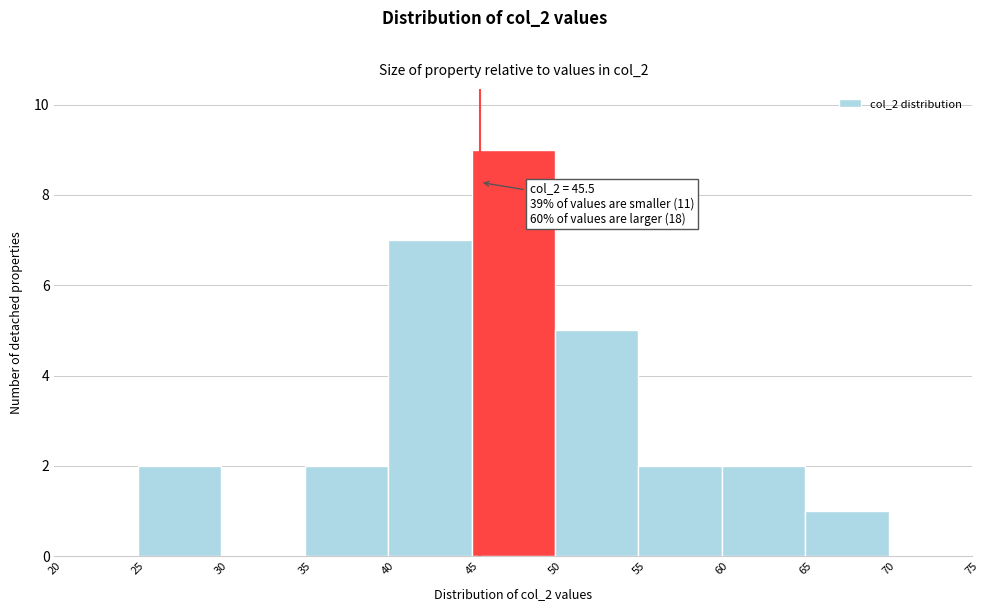

Over which range of the x-axis is the bar tallest?

45 to 50